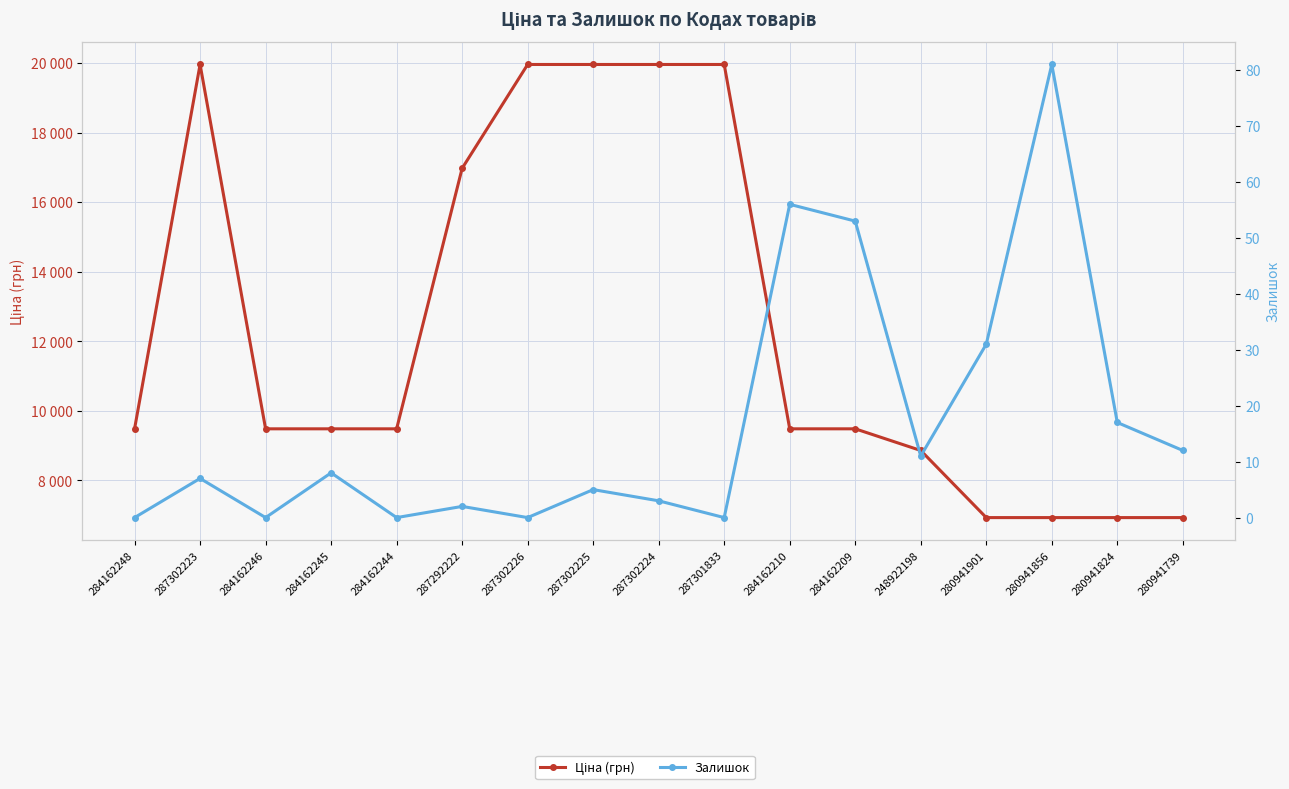

True or false: Ціна (грн) and Залишок intersect in this chart.

False